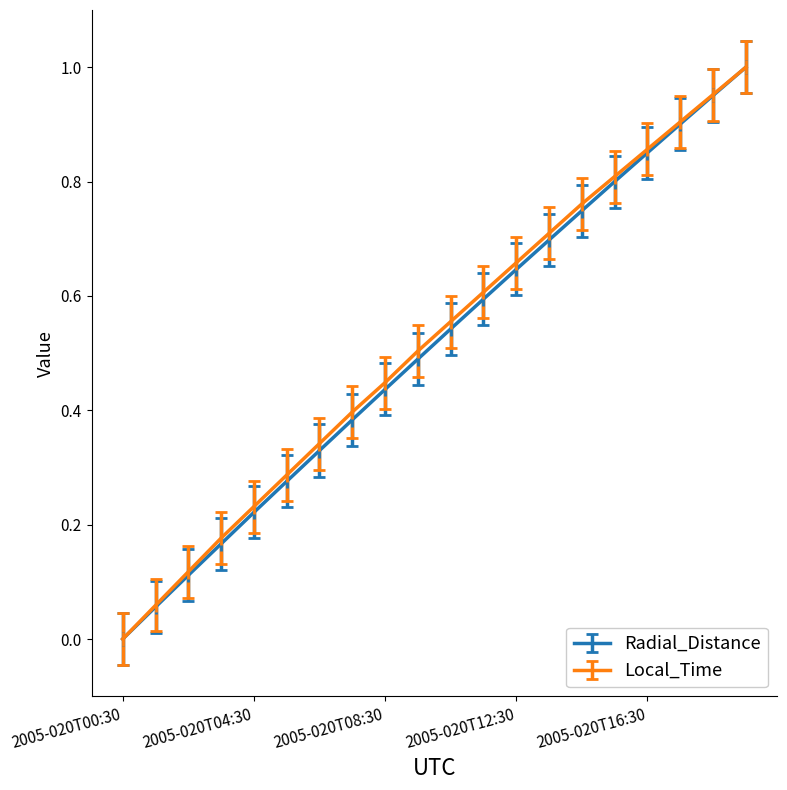

True or false: Local_Time has more than 1 points higher than both neighbors.

False